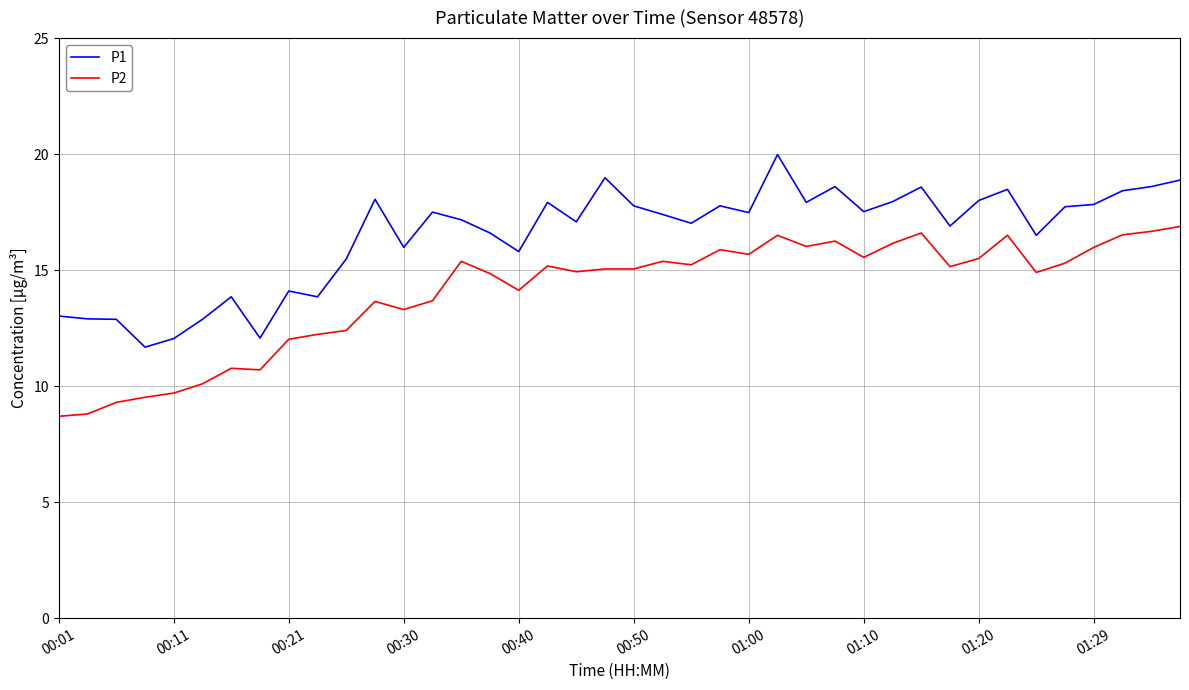

What is the smallest value displayed?

8.7